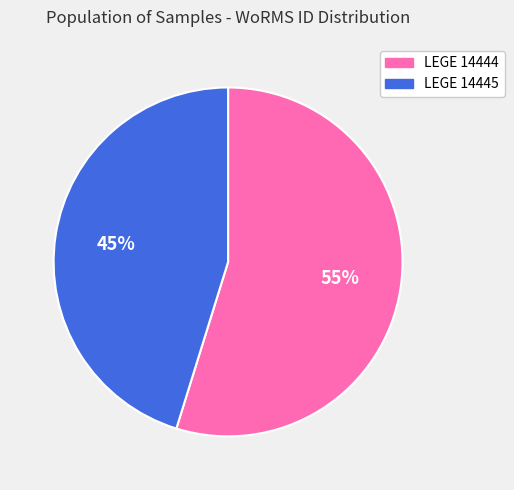

To the nearest percent, what is the combined percentage of LEGE 14445 and LEGE 14444?

100%